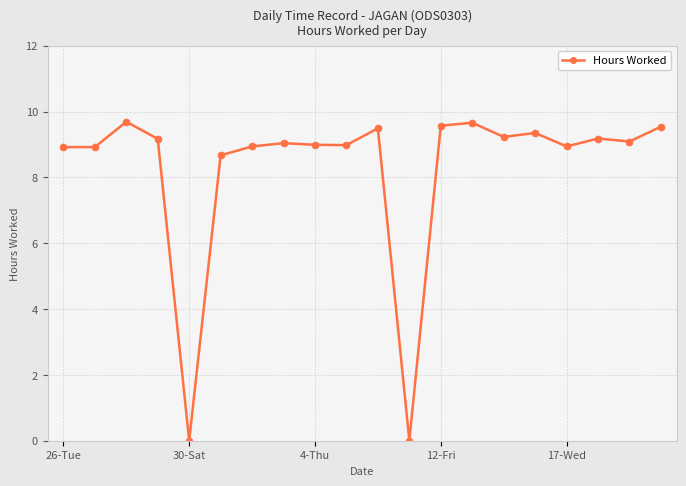

How many categories are shown in the chart?

20